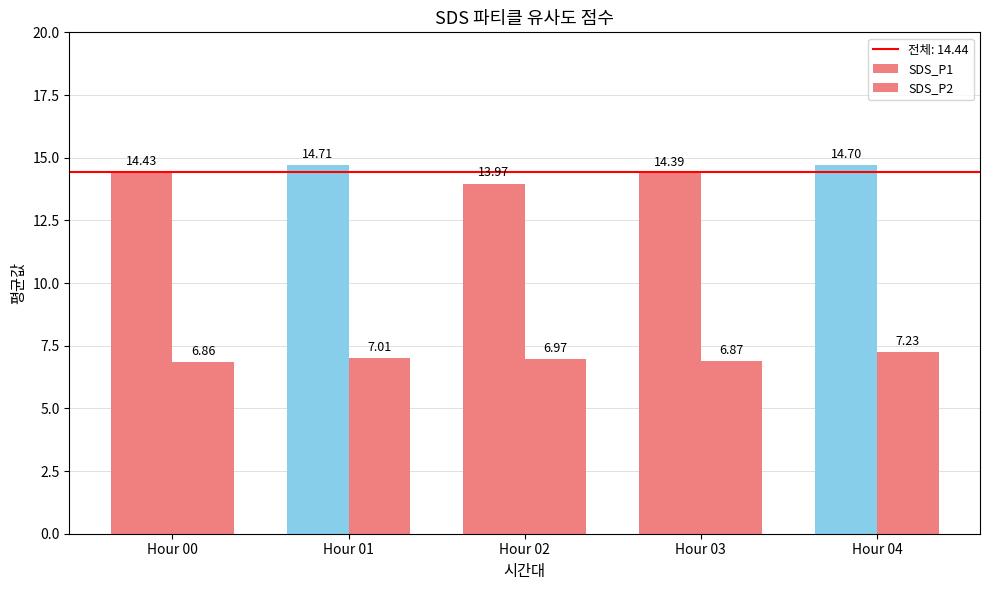

Between Hour 01 and Hour 03, which series saw the biggest shift?

SDS_P1